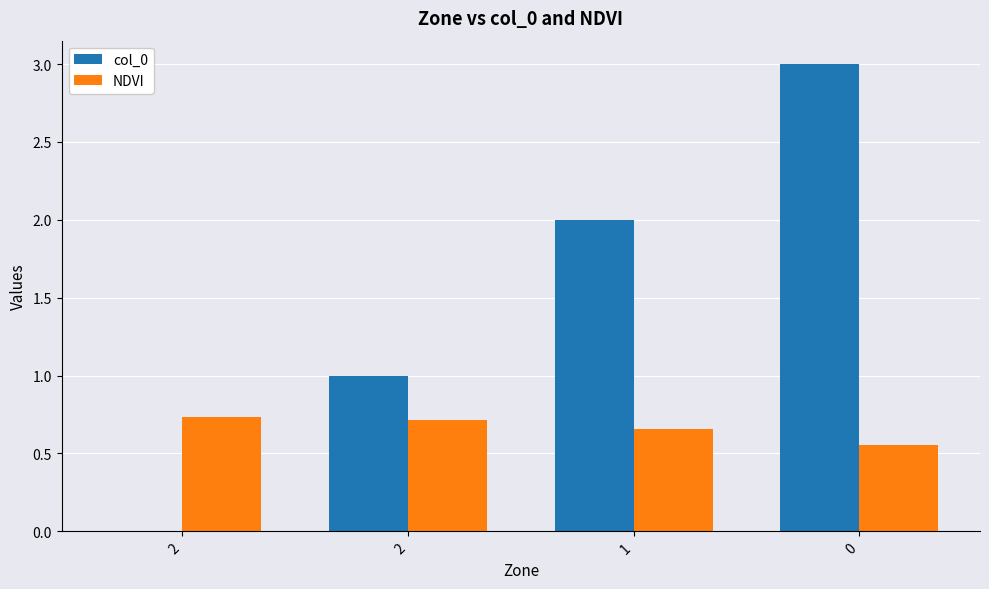

How many groups of bars are there?

4